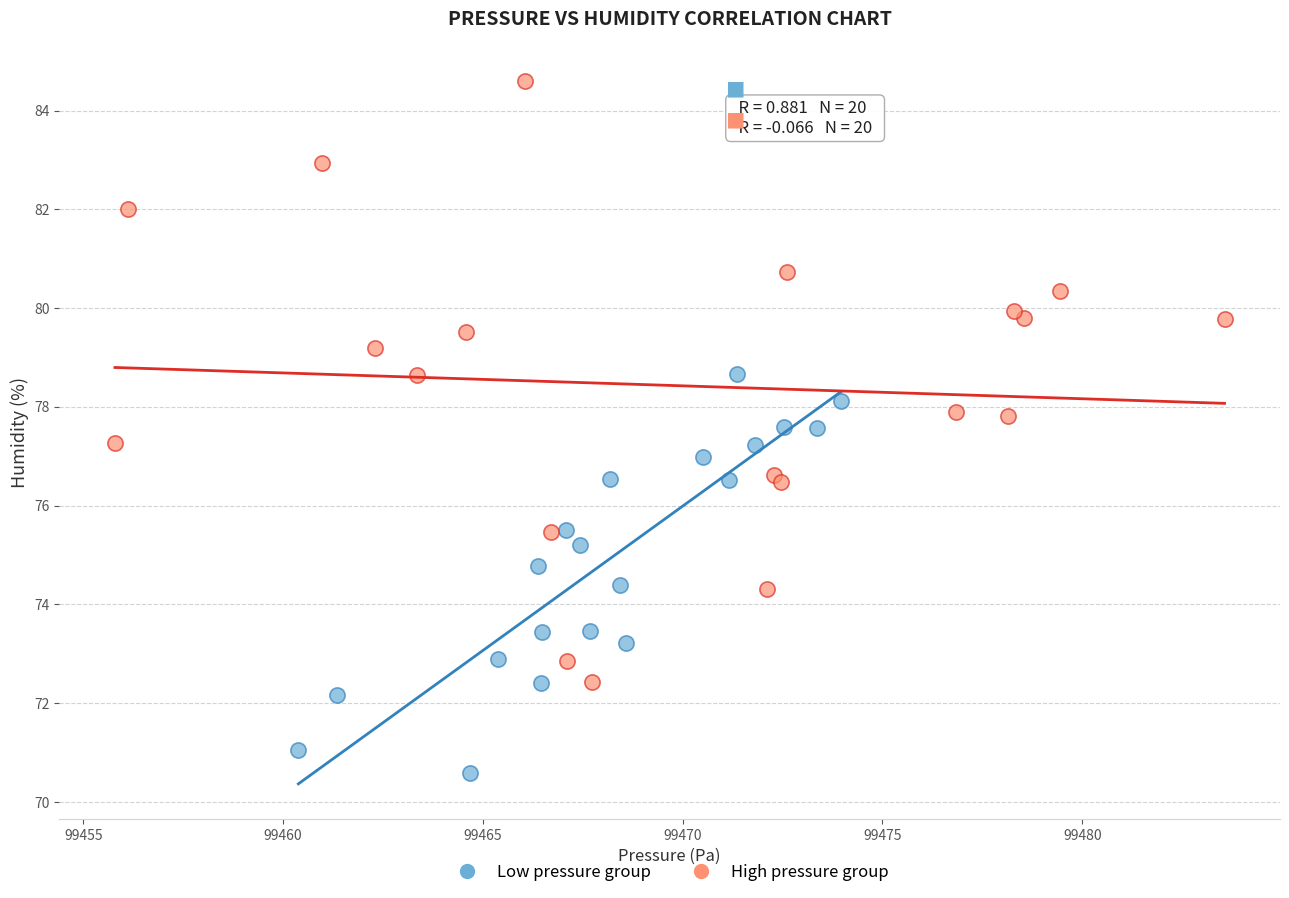

What are all the series names shown in the legend?

Low pressure group, High pressure group